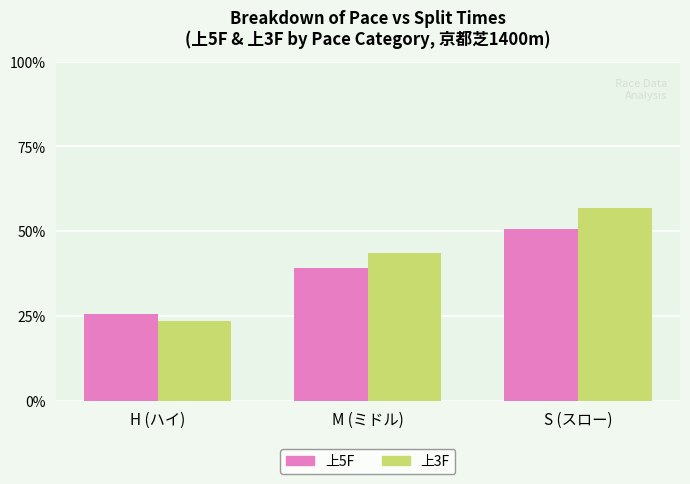

True or false: 上3F has a value of 56.9 at S (スロー).

True